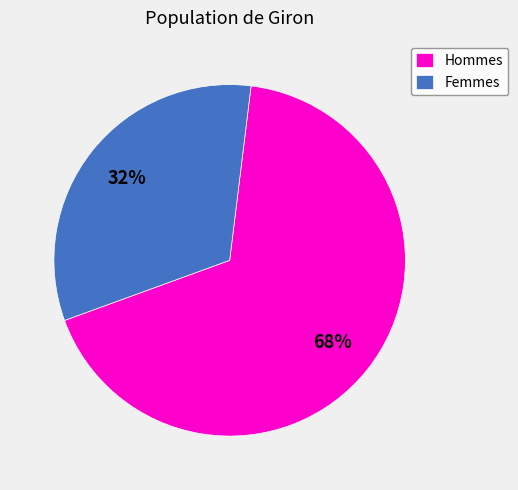

Is there a majority slice in this chart?

Yes